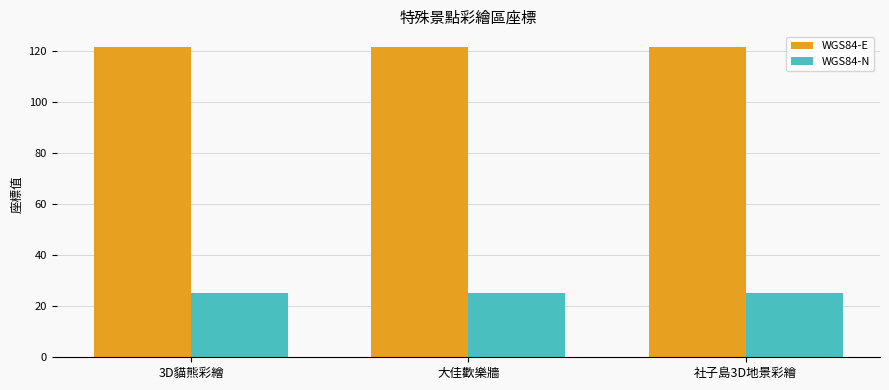

Is the value of WGS84-E at 大佳歡樂牆 greater than the value of WGS84-N at 大佳歡樂牆?

Yes